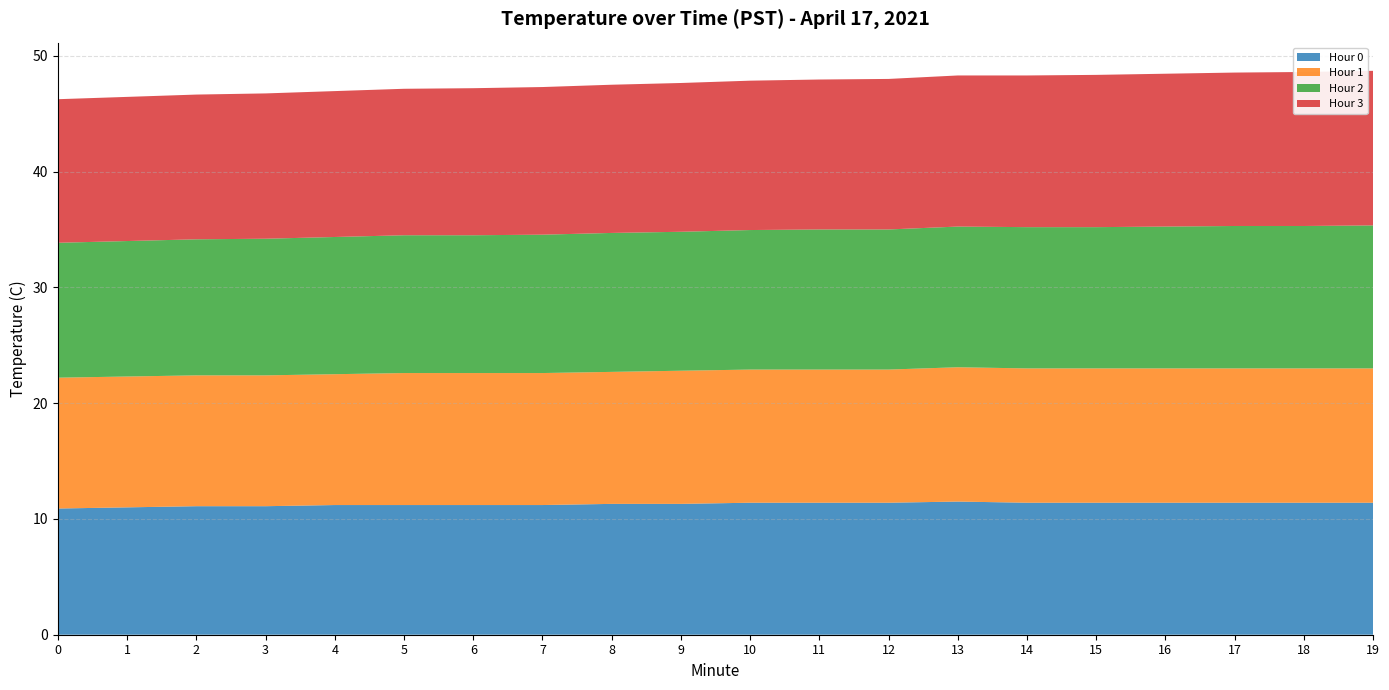

Reading left to right, list all the values displayed in this chart.

Hour 0: 0=10.9	1=11.0	2=11.1	3=11.1	4=11.2	5=11.2	6=11.2	7=11.2	8=11.3	9=11.3	10=11.4	11=11.4	12=11.4	13=11.5	14=11.4	15=11.4	16=11.4	17=11.4	18=11.4	19=11.4
Hour 1: 0=11.3	1=11.3	2=11.3	3=11.3	4=11.3	5=11.4	6=11.4	7=11.4	8=11.4	9=11.5	10=11.5	11=11.5	12=11.5	13=11.6	14=11.6	15=11.6	16=11.6	17=11.6	18=11.6	19=11.6
Hour 2: 0=11.7	1=11.7	2=11.8	3=11.8	4=11.8	5=11.9	6=11.9	7=11.9	8=12.0	9=12.0	10=12.1	11=12.1	12=12.1	13=12.2	14=12.2	15=12.2	16=12.2	17=12.3	18=12.3	19=12.3
Hour 3: 0=12.4	1=12.4	2=12.5	3=12.6	4=12.6	5=12.7	6=12.7	7=12.8	8=12.8	9=12.8	10=12.9	11=12.9	12=13.0	13=13.1	14=13.1	15=13.2	16=13.2	17=13.2	18=13.3	19=13.3